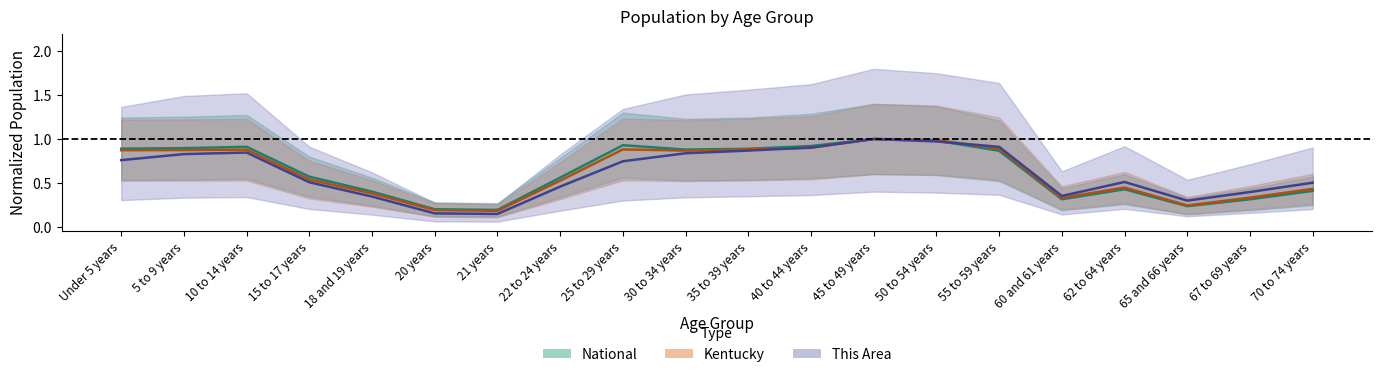

Between 67 to 69 years and 21 years, which is larger?

67 to 69 years